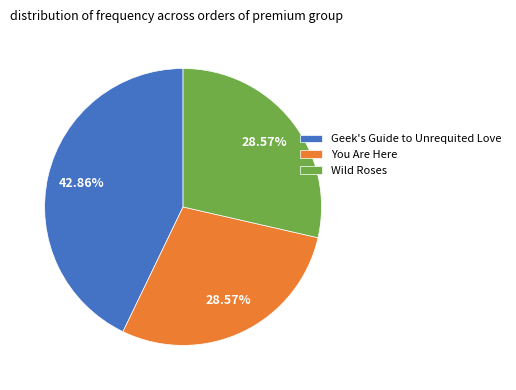

Which slice is the largest?

Geek's Guide to Unrequited Love